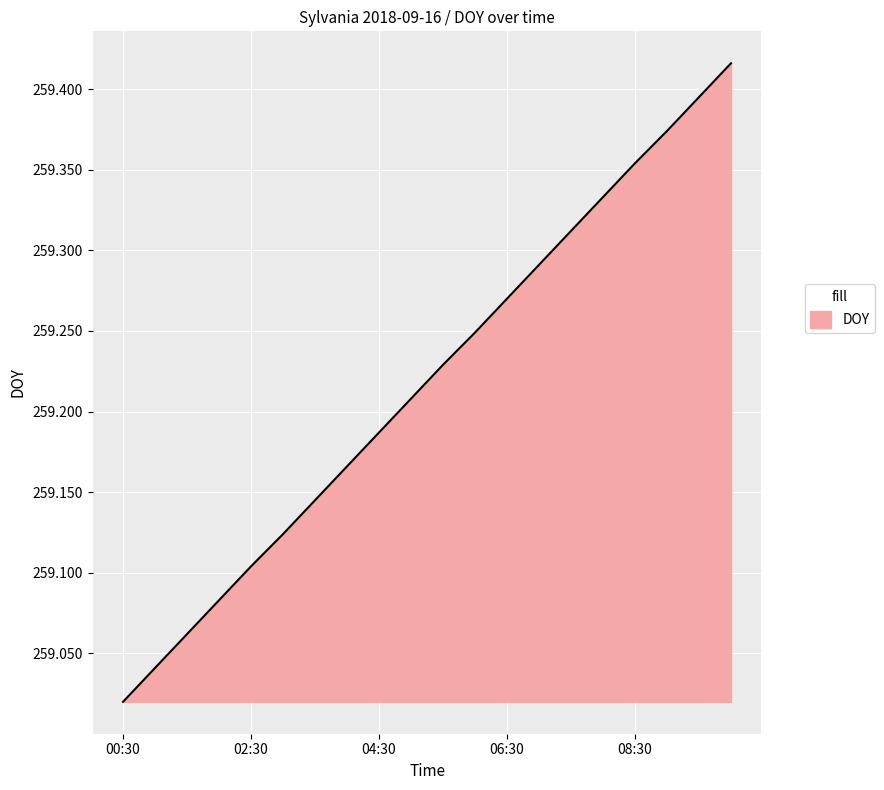

What is the difference between the maximum and minimum values?

0.4